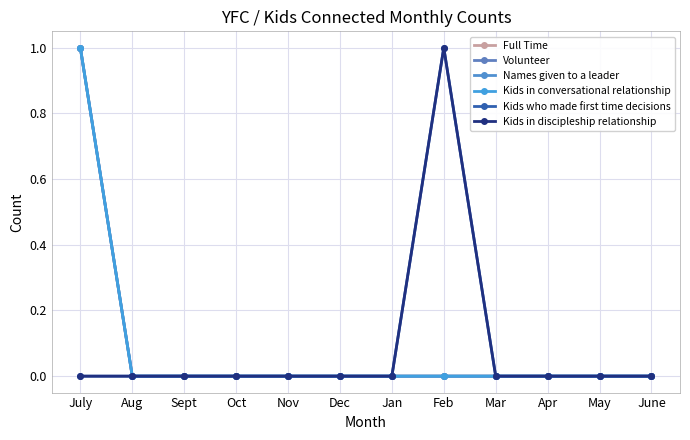

Does the chart have visible grid lines?

Yes